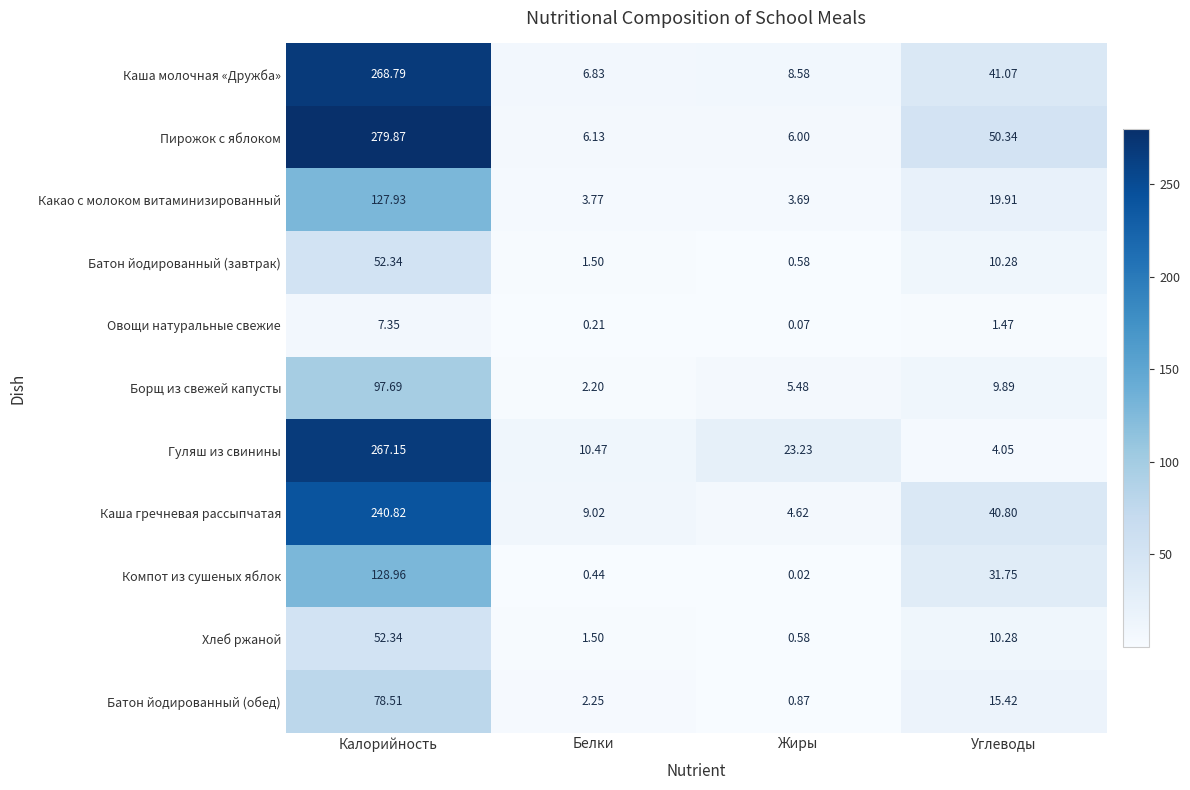

Which series has the largest total across all categories?

Пирожок с яблоком